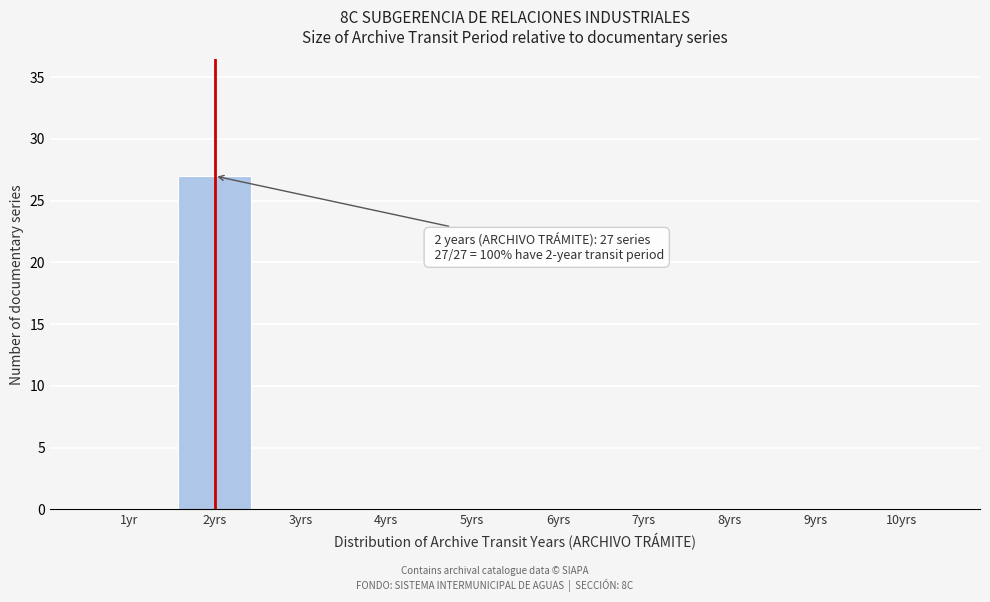

Reading right to left, extract all data points from this chart.

10yrs=0	9yrs=0	8yrs=0	7yrs=0	6yrs=0	5yrs=0	4yrs=0	3yrs=0	2yrs=27	1yr=0